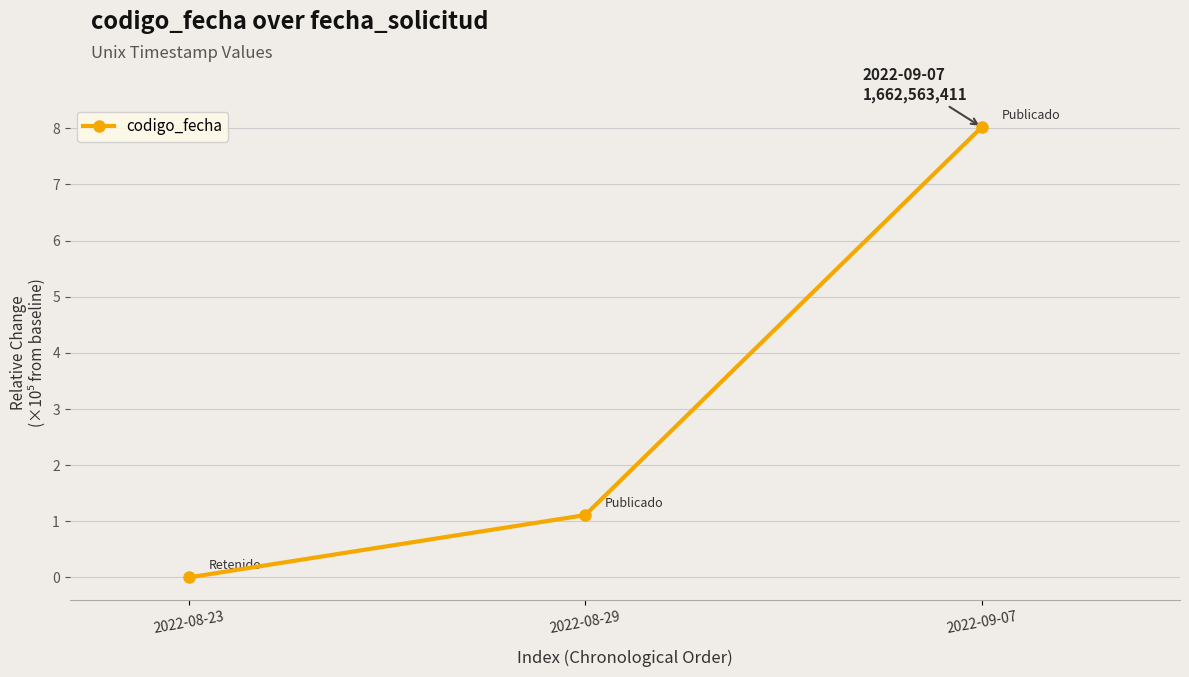

What is the label of the 3rd point from the right?

2022-08-23